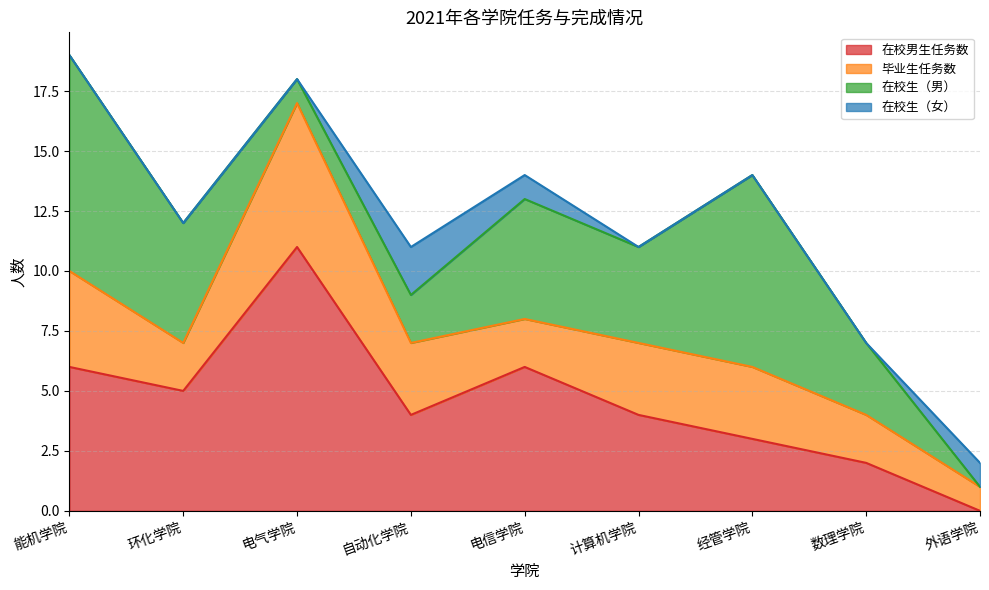

How many distinct data groups are displayed?

4